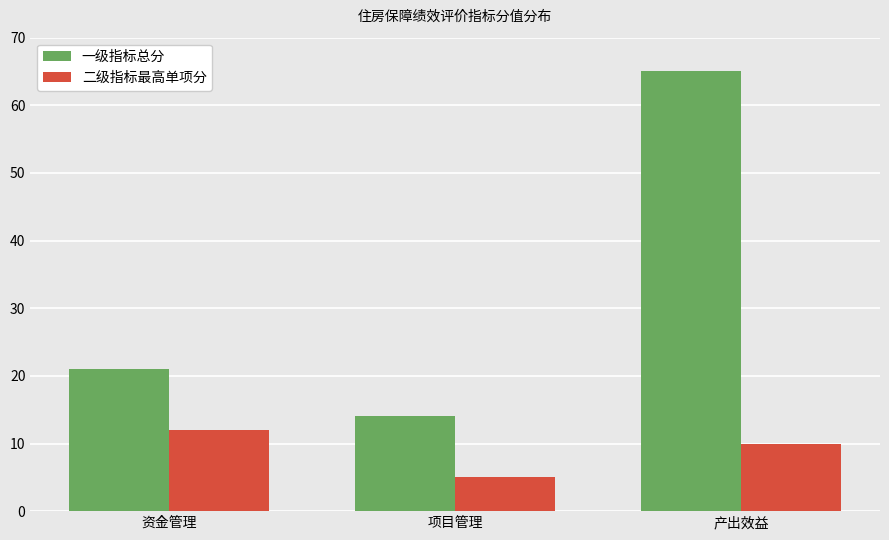

Are the bars grouped side by side (vs. stacked)?

Yes